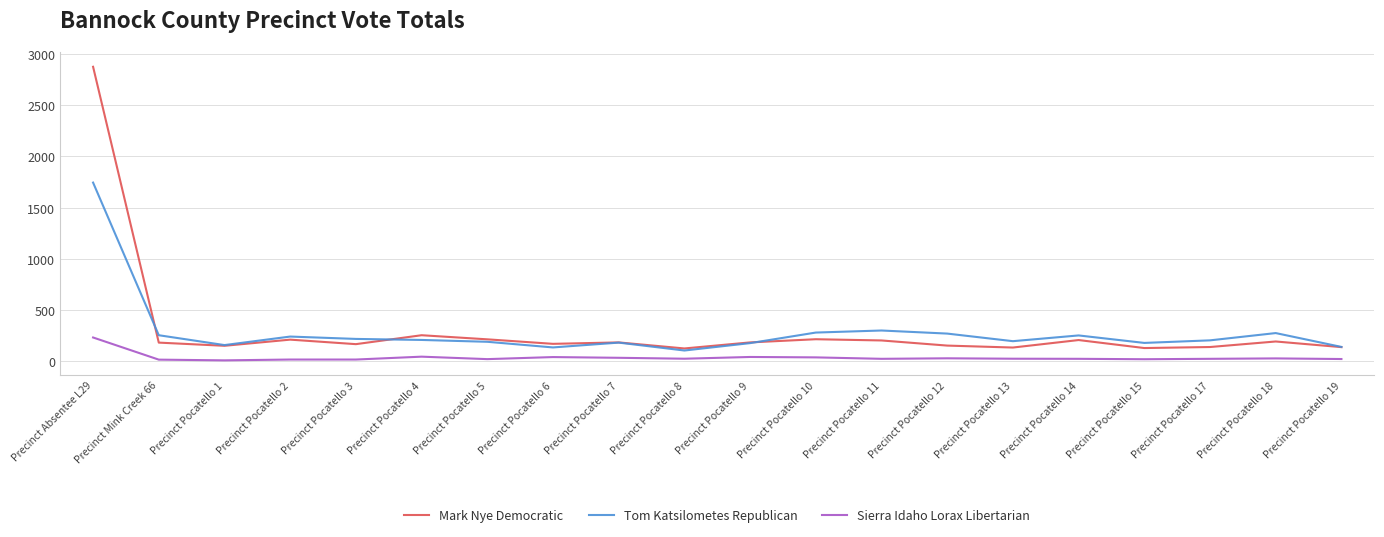

True or false: Sierra Idaho Lorax Libertarian and Mark Nye Democratic cross at least once.

False